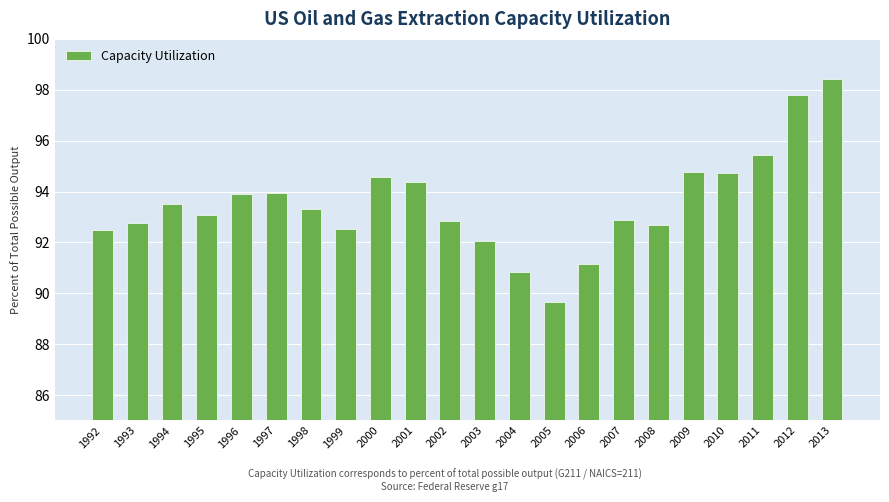

What is the value of the 10th bar from the left?

94.4